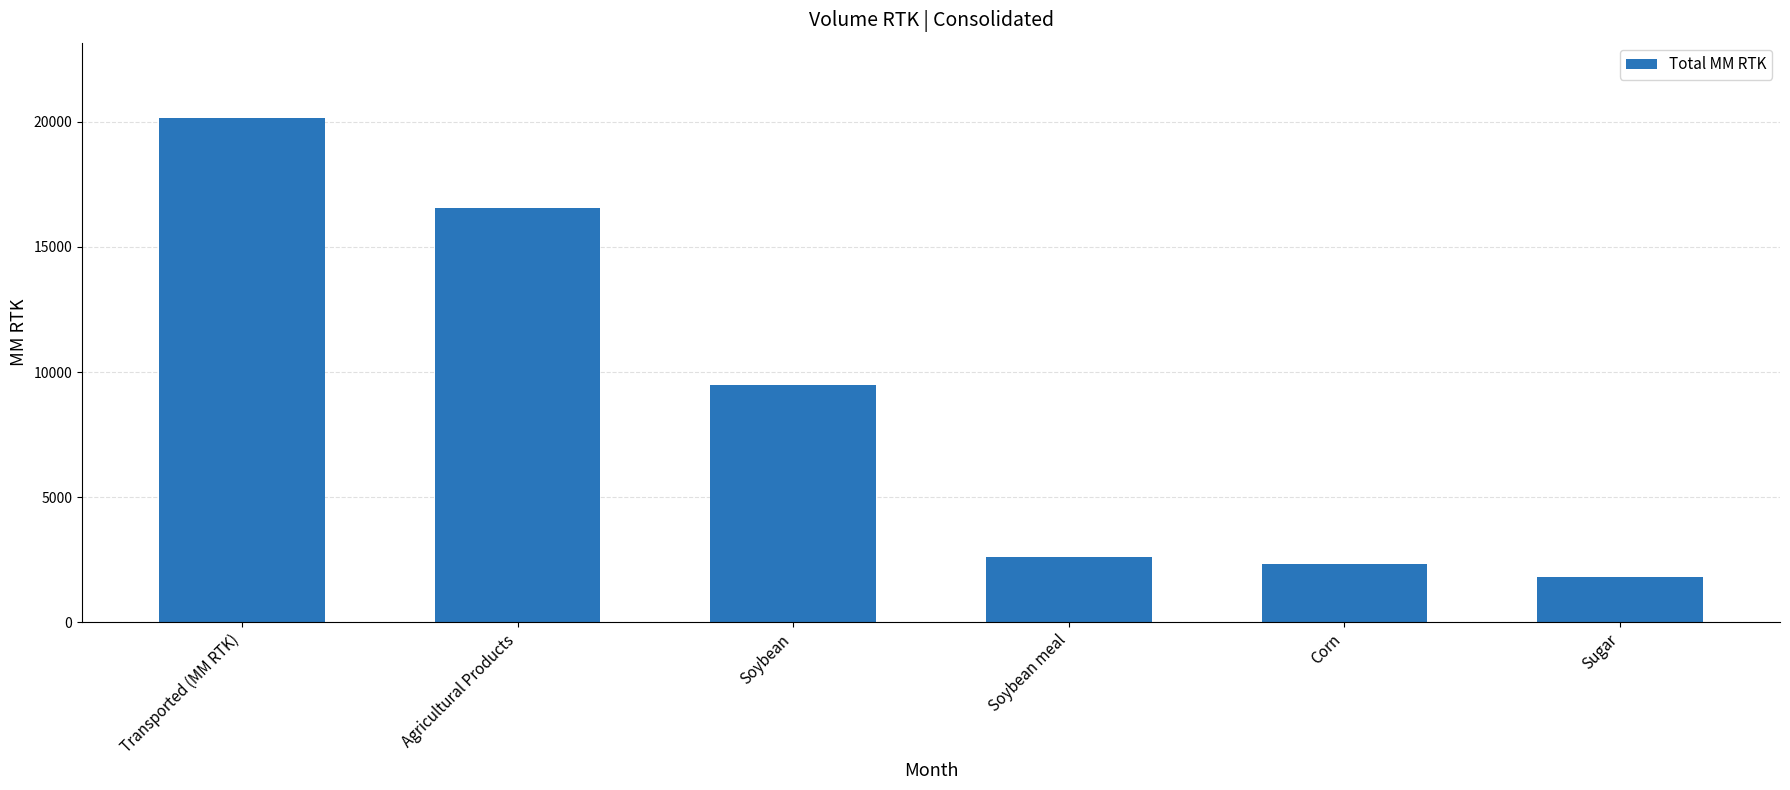

Reading left to right, extract all data points from this chart.

20146.7	16540.4	9488.5	2599.8	2339.5	1802.5